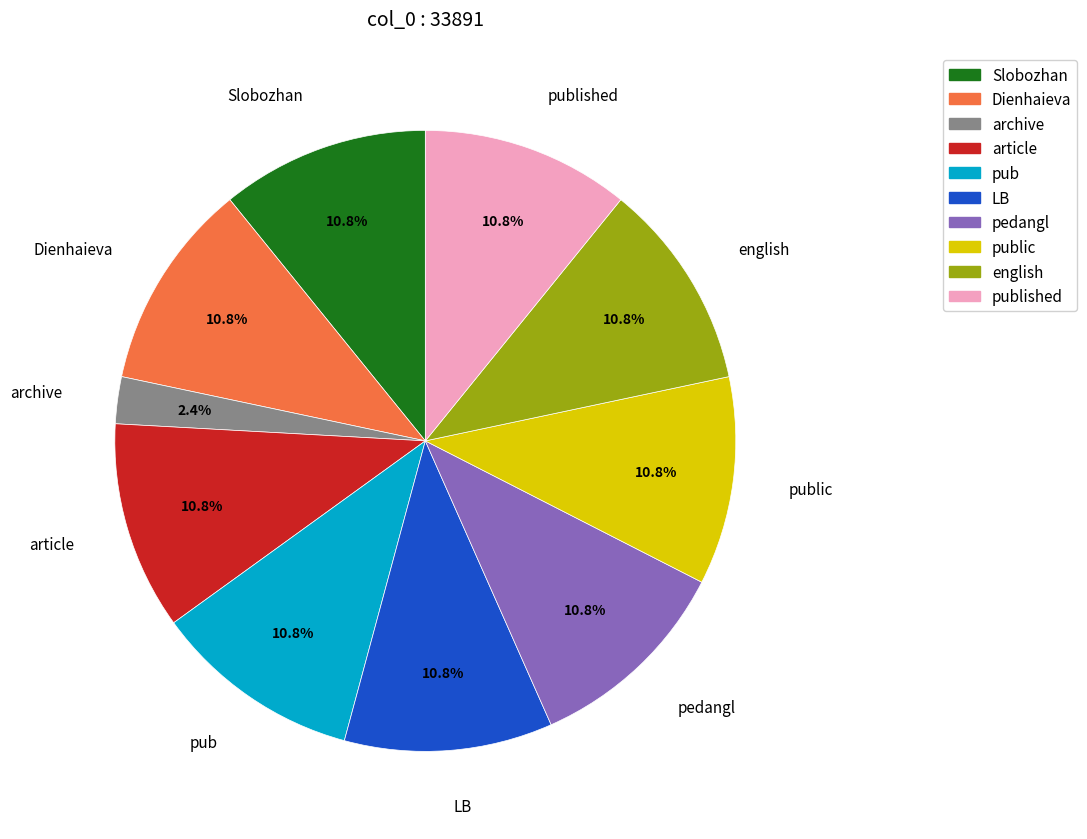

Which category has the smallest portion of the pie?

archive